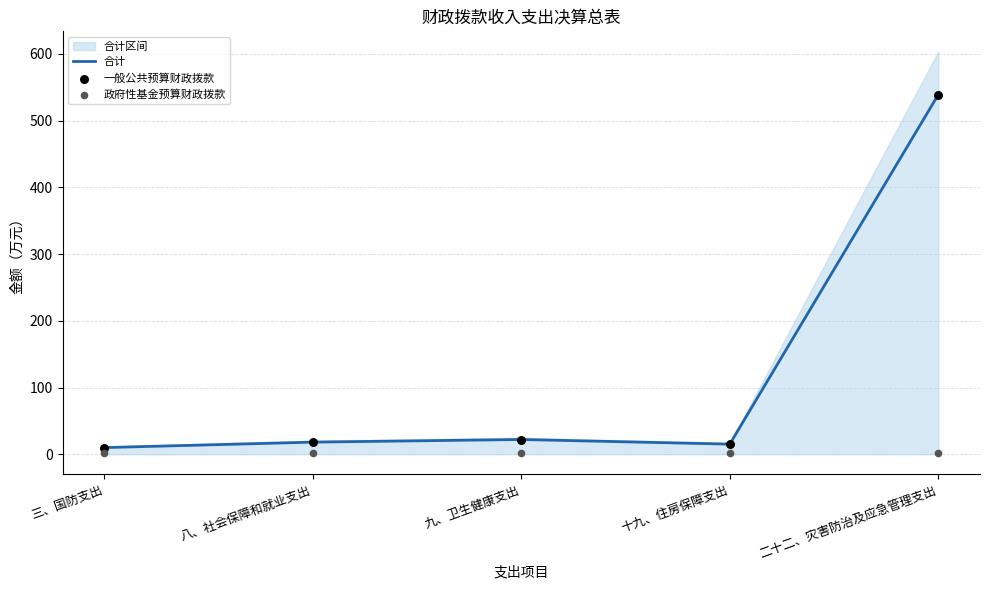

Which series contains the highest Y value?

合计